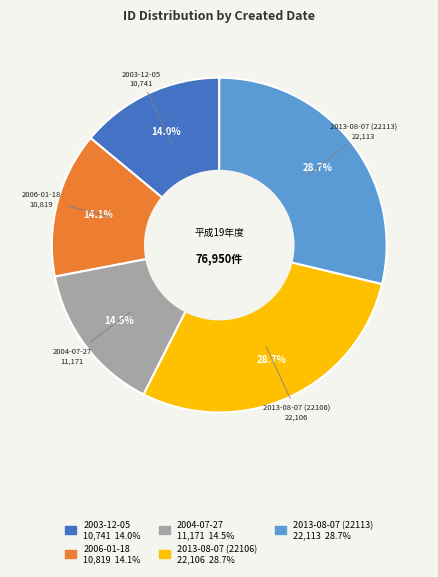

Approximately how many times larger is the value at 2004-07-27 compared to 2013-08-07 (22106)?

0.5